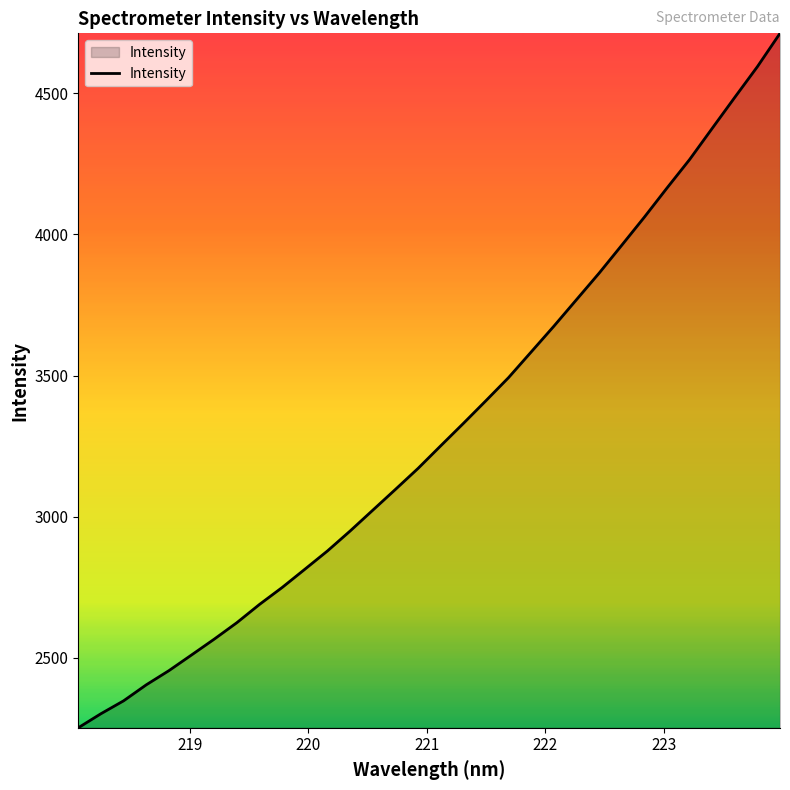

What is the difference between the maximum and minimum values?

2459.6